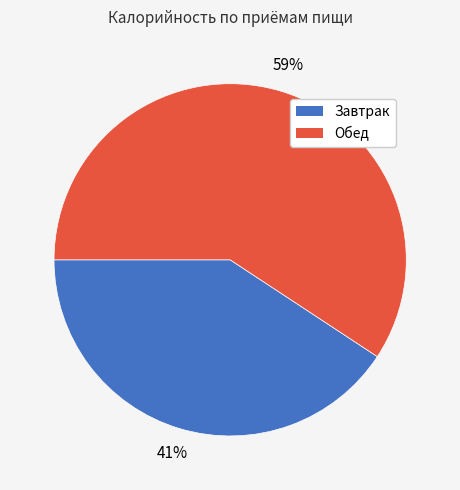

True or false: Обед accounts for 59% of the total.

True